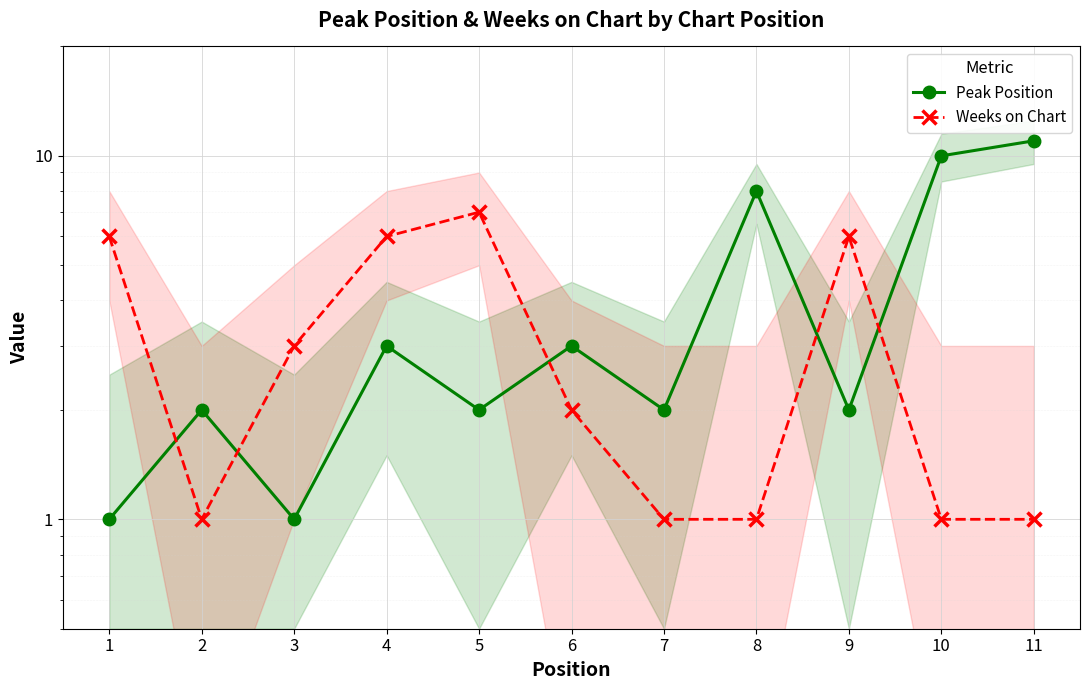

The Peak Position series shows 8 at 8. True or false?

True